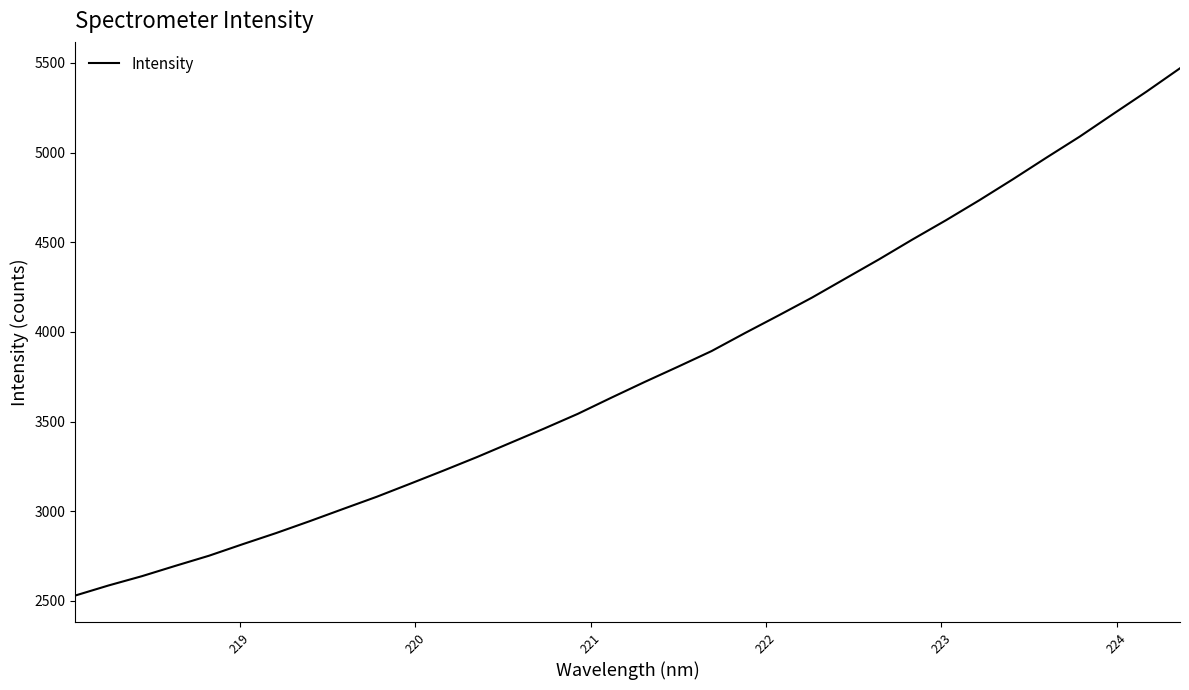

What is the difference between the maximum and minimum values?

2940.8